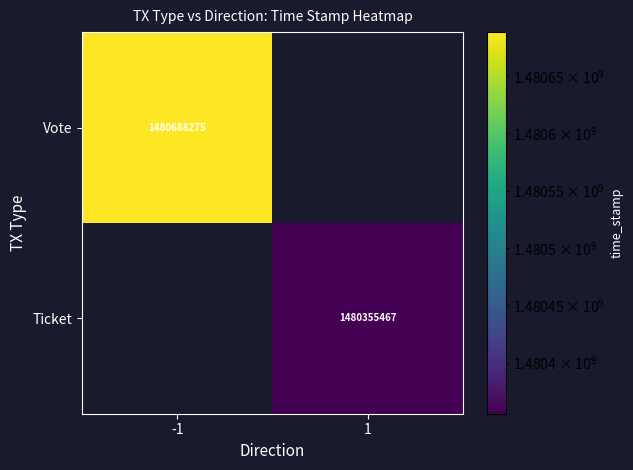

Is it true that Vote equals 1480688275 at -1?

True